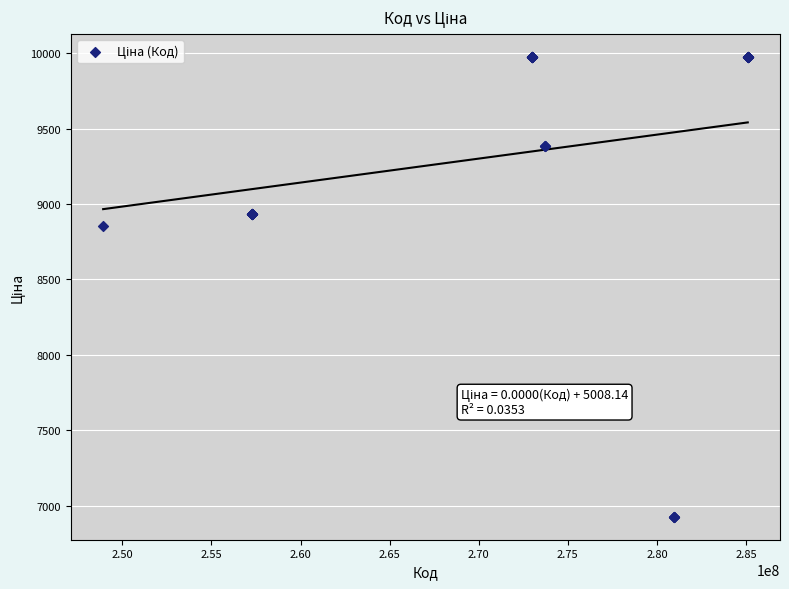

What Y value in the scatter plot is closest to 8450?

8856.7